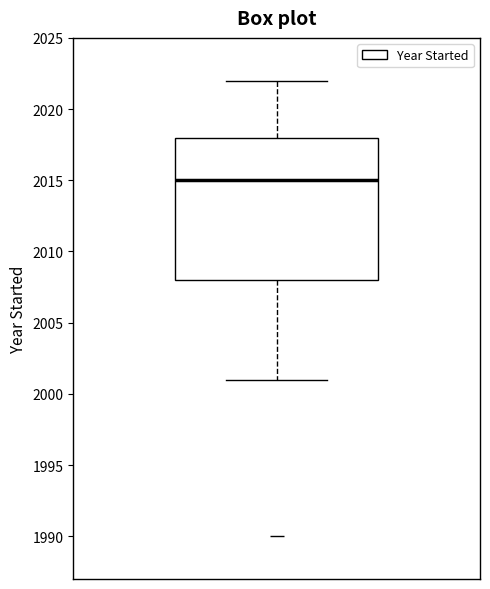

Where does the lower whisker of the box end on the y-axis? The values are not printed on the chart, so give them approximately, as read against the axis.

2001